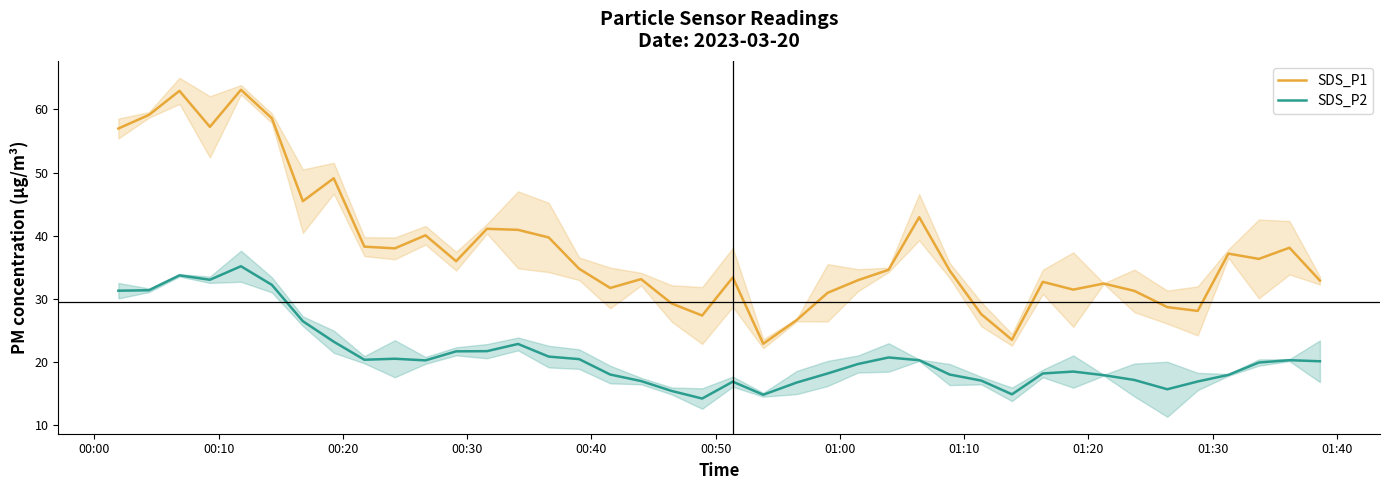

What is the minimum value for SDS_P2?

14.2